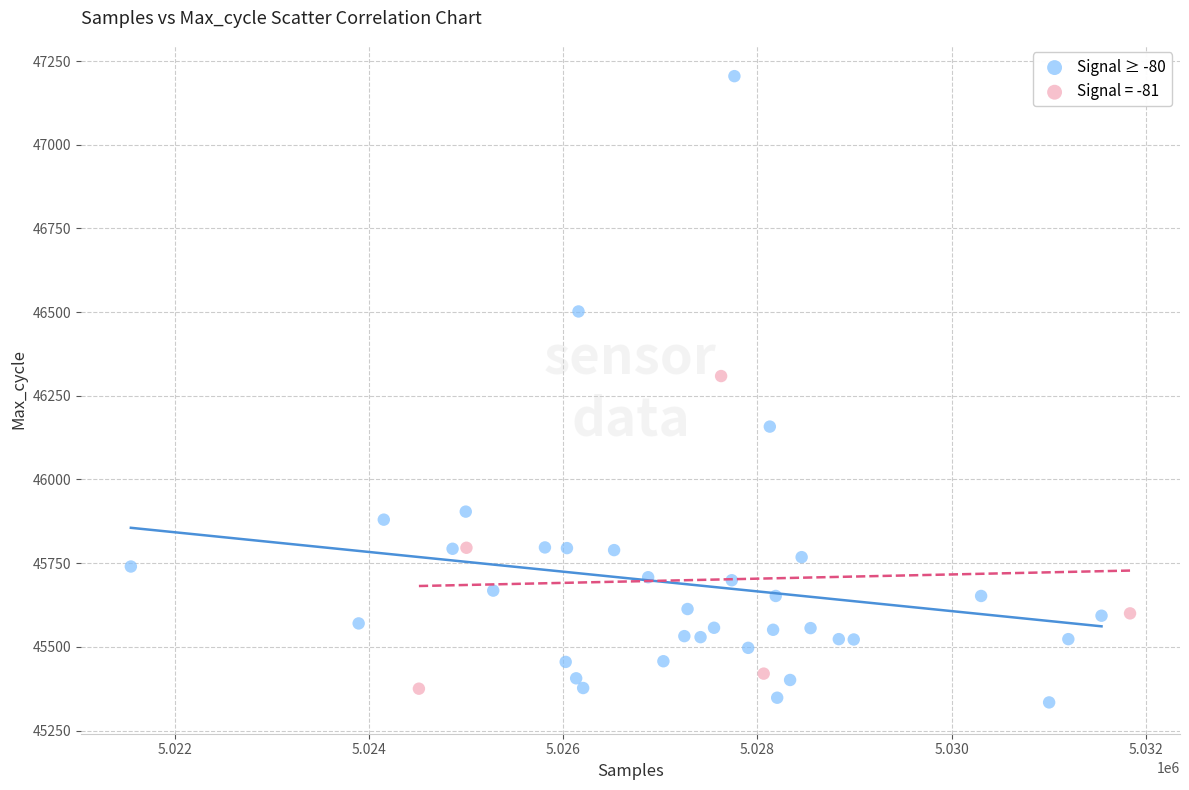

Which series reaches the maximum Y coordinate?

Signal ≥ -80